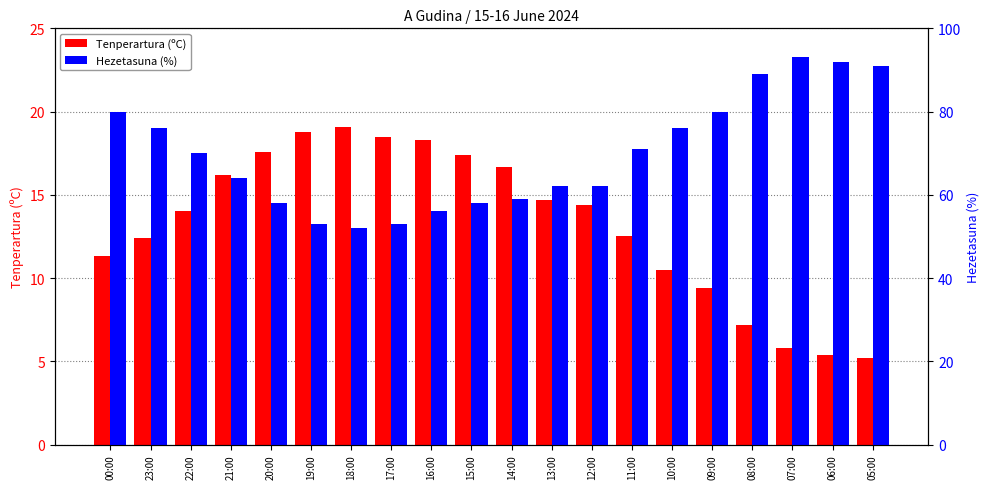

What is the maximum value shown in the chart?

93.0